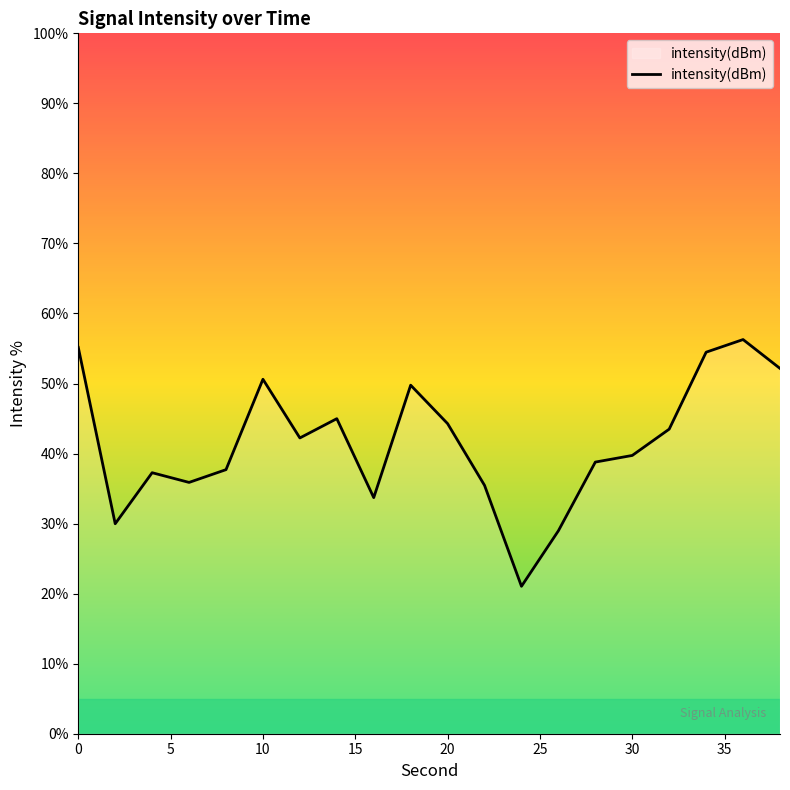

What is the maximum value shown in the chart?

56.3